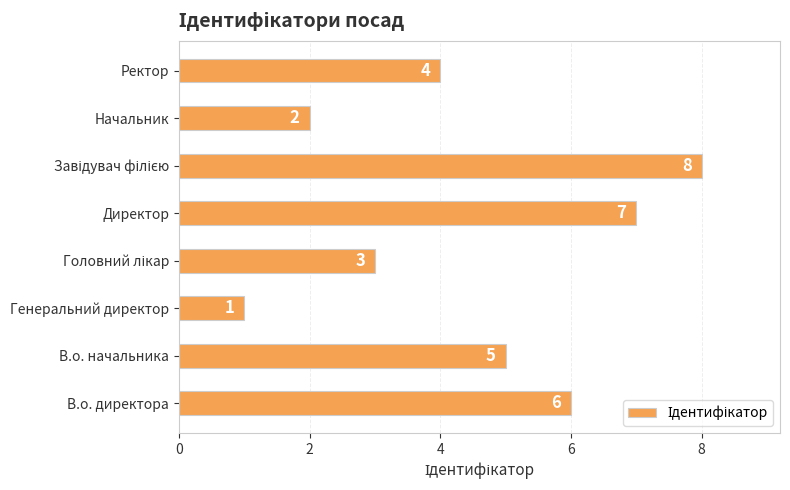

Count the values in the range 3 to 7.

5